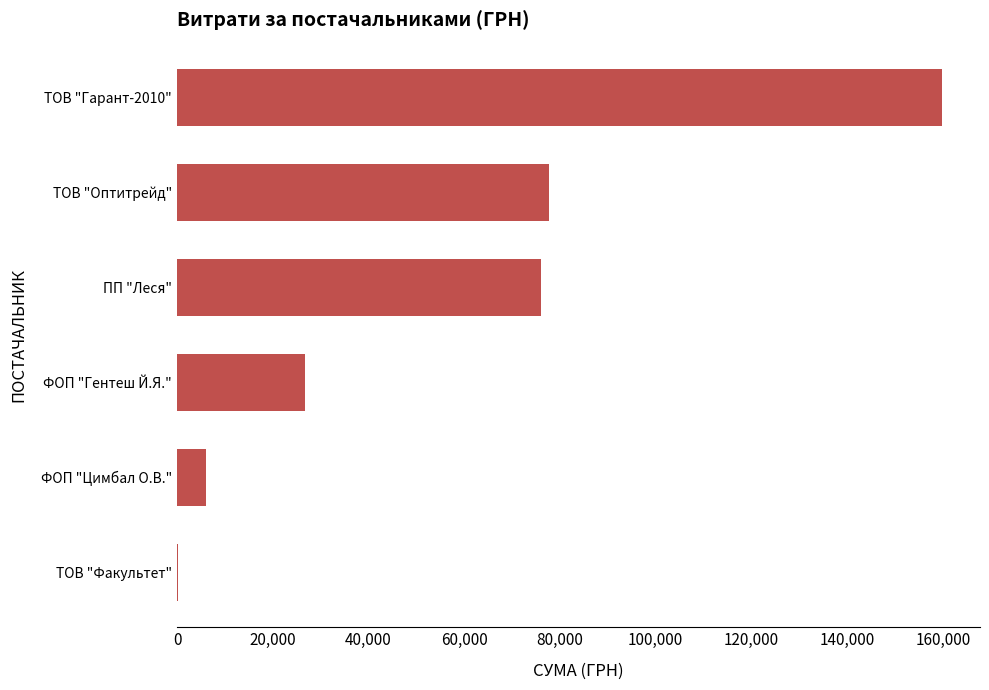

Are the bars horizontal?

Yes